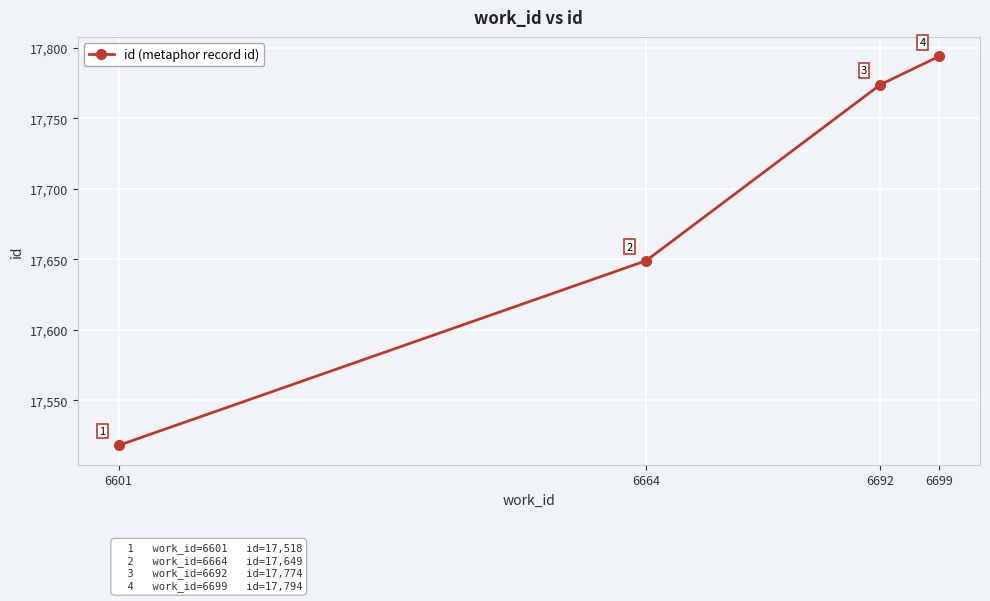

True or false: there are more than 0 points higher than both neighbors.

False